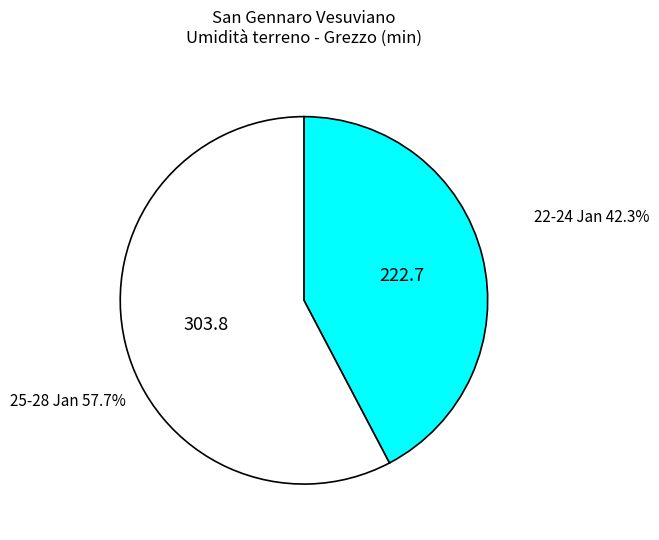

Is there any slice that represents more than half of the pie?

Yes